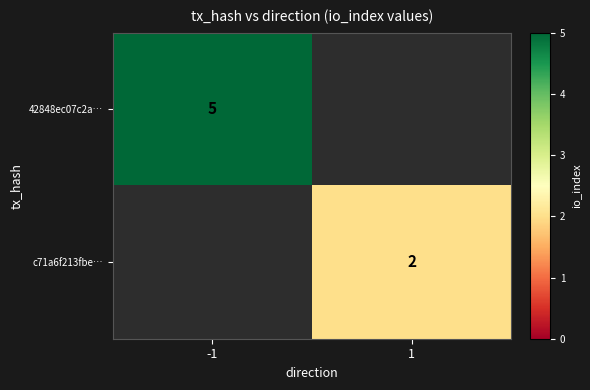

What is the smallest value displayed?

2.0